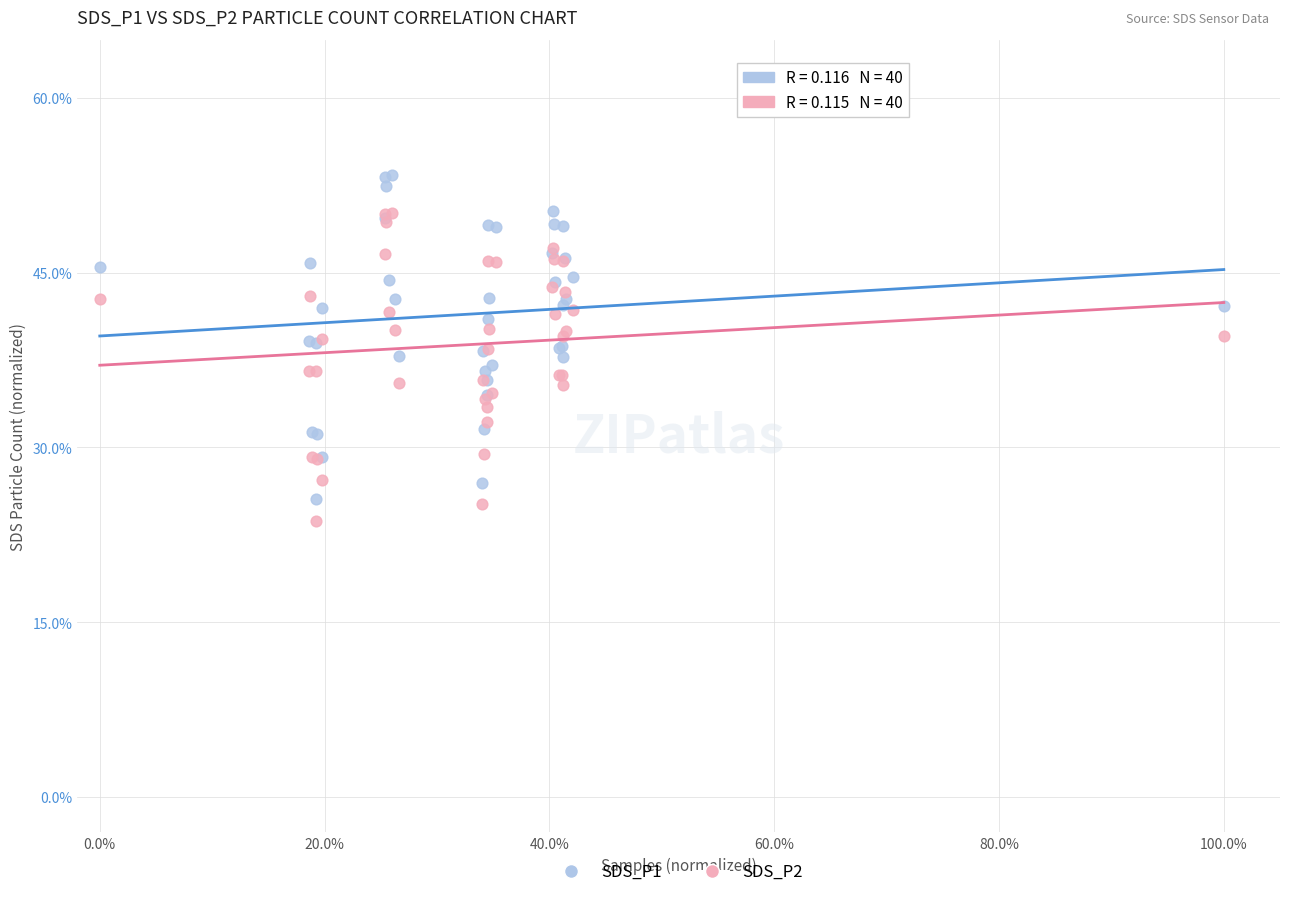

Which series contains the highest Y value?

SDS_P1